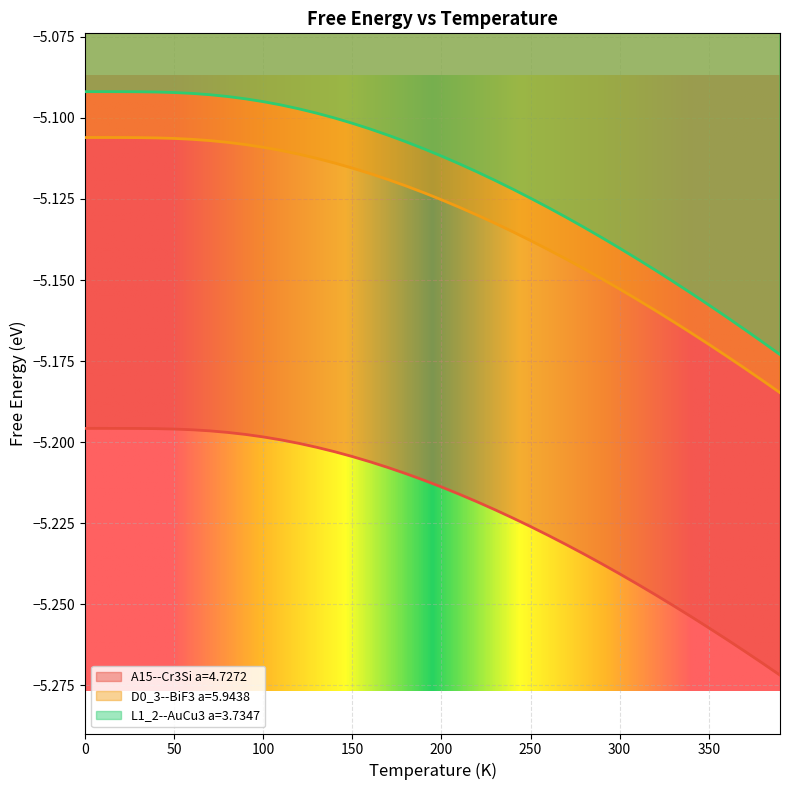

Rank the series by their maximum value, from lowest to highest.

A15--Cr3Si a=4.7272, D0_3--BiF3 a=5.9438, L1_2--AuCu3 a=3.7347